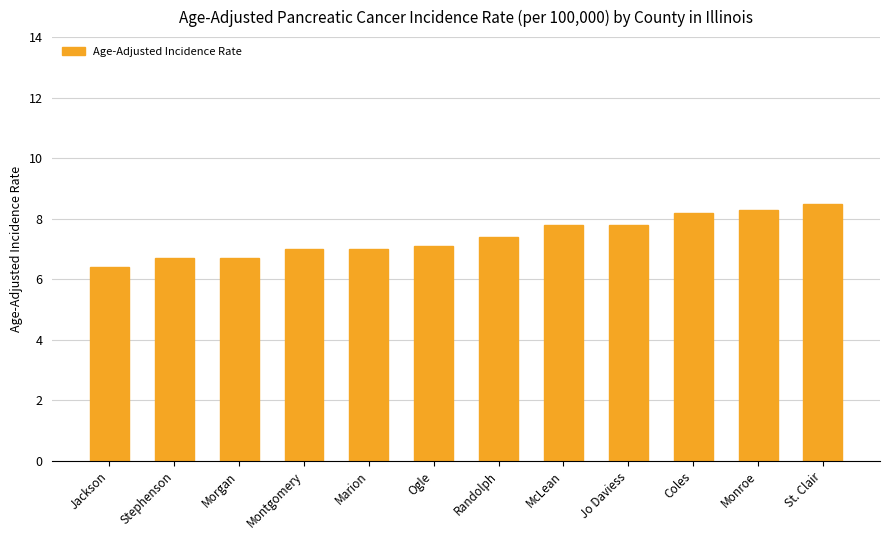

Reading left to right, transcribe all the data shown in this chart.

6.4	6.7	6.7	7.0	7.0	7.1	7.4	7.8	7.8	8.2	8.3	8.5